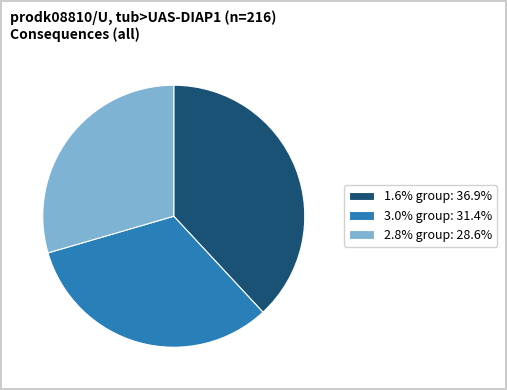

Approximately how many times larger is the value at 3.0% group: 31.4% compared to 2.8% group: 28.6%?

1.1